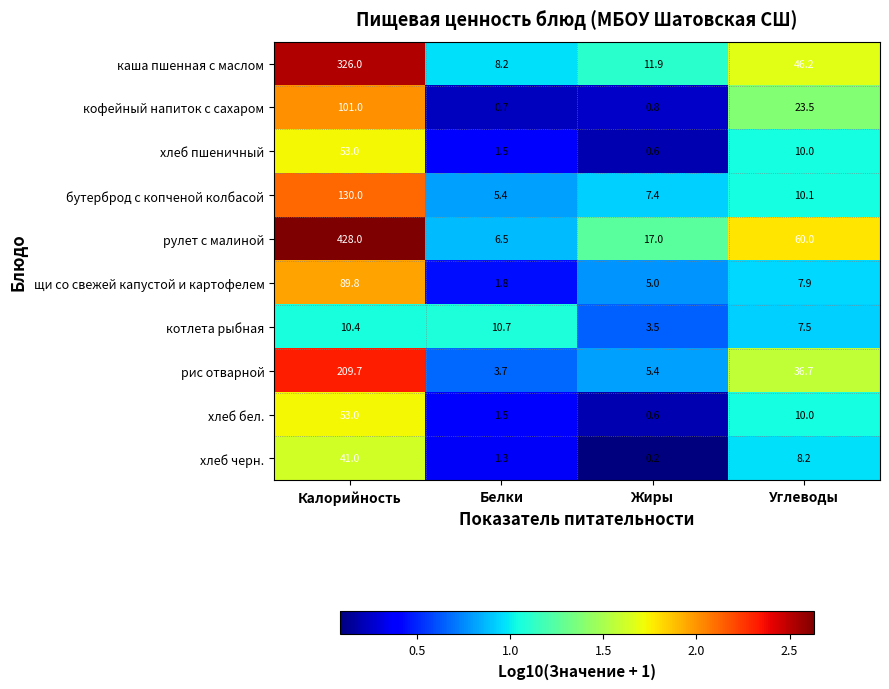

Which category has the highest value across all series?

Калорийность